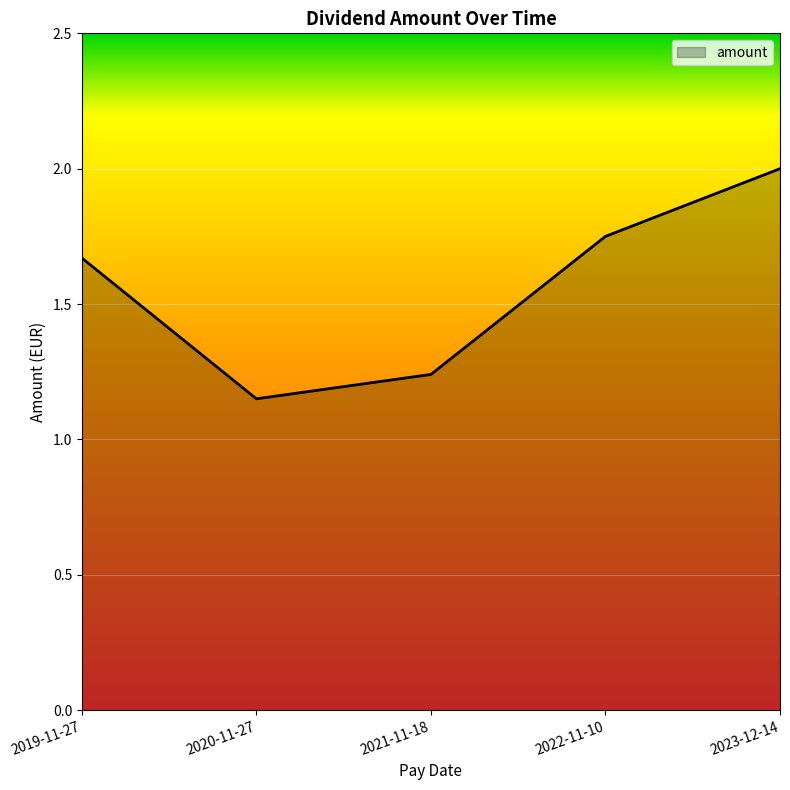

How many lines are shown in the chart?

1